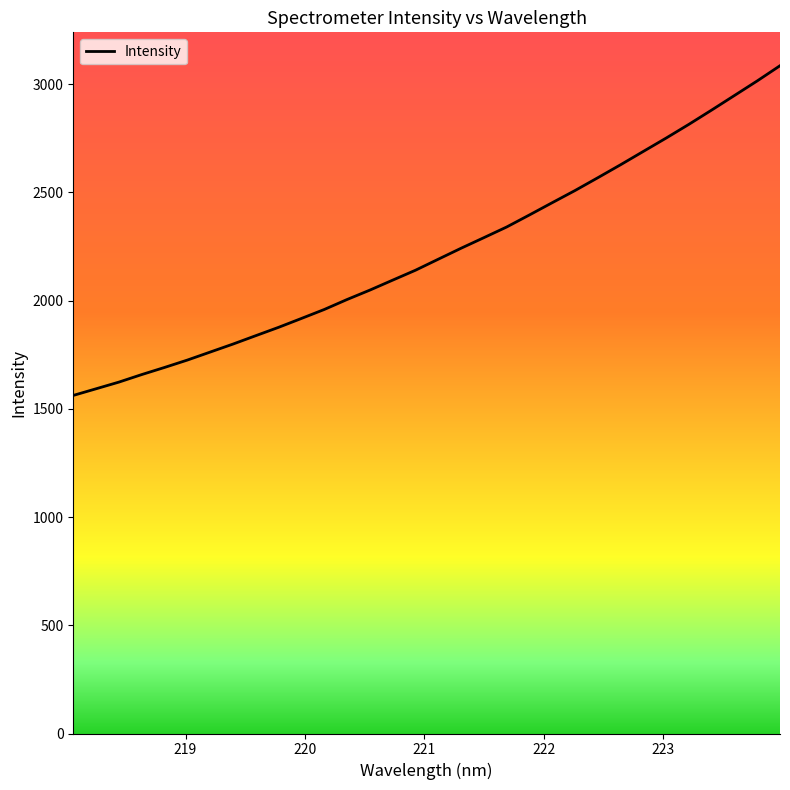

What is the difference between the maximum and minimum values?

1523.3